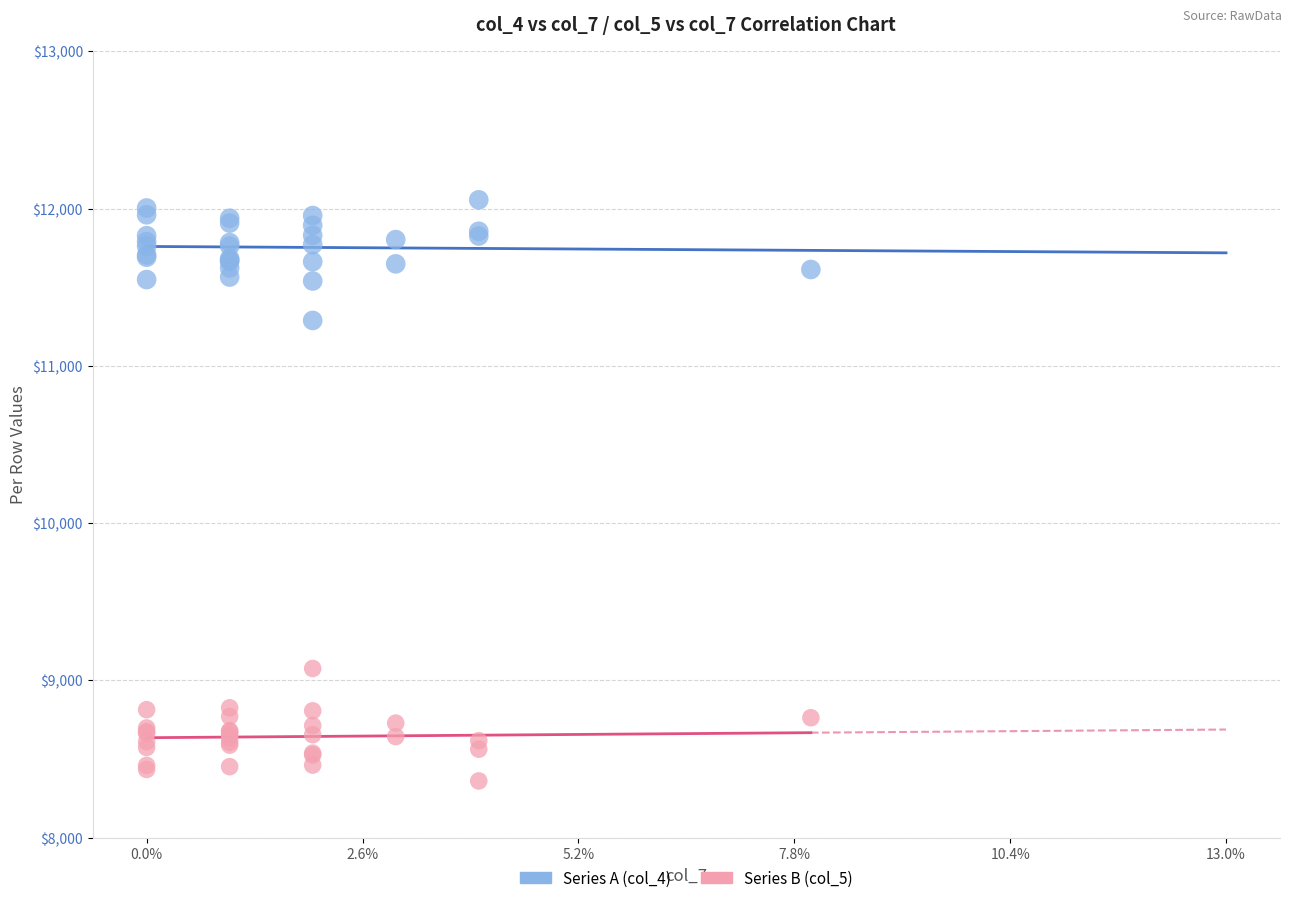

Across all series, what Y value is closest to 10208?

11289